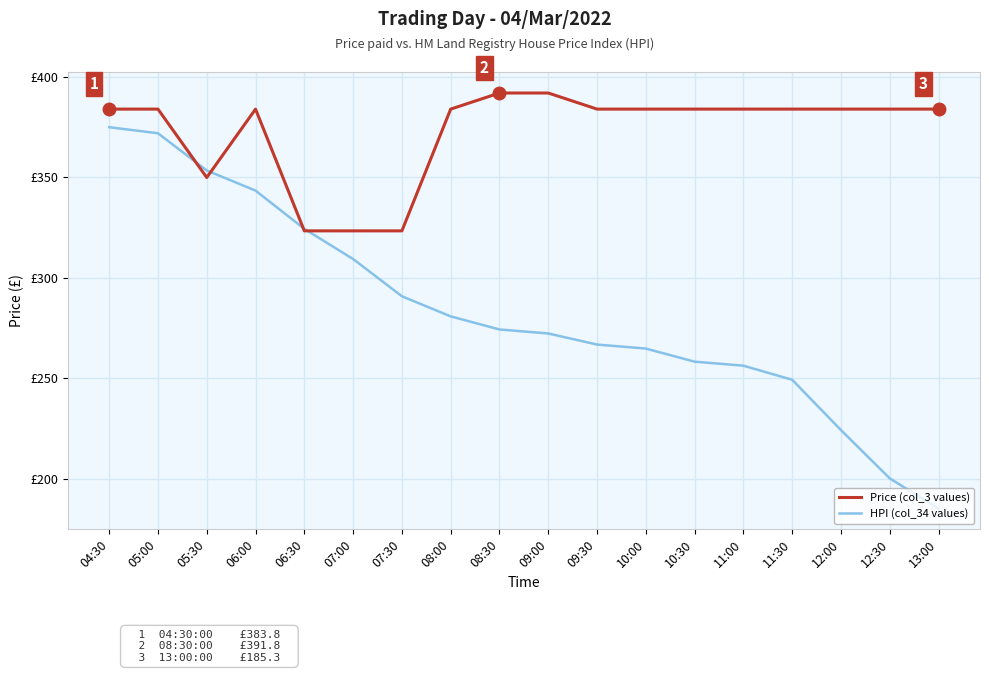

What is the label of the 13th point from the right?

07:00